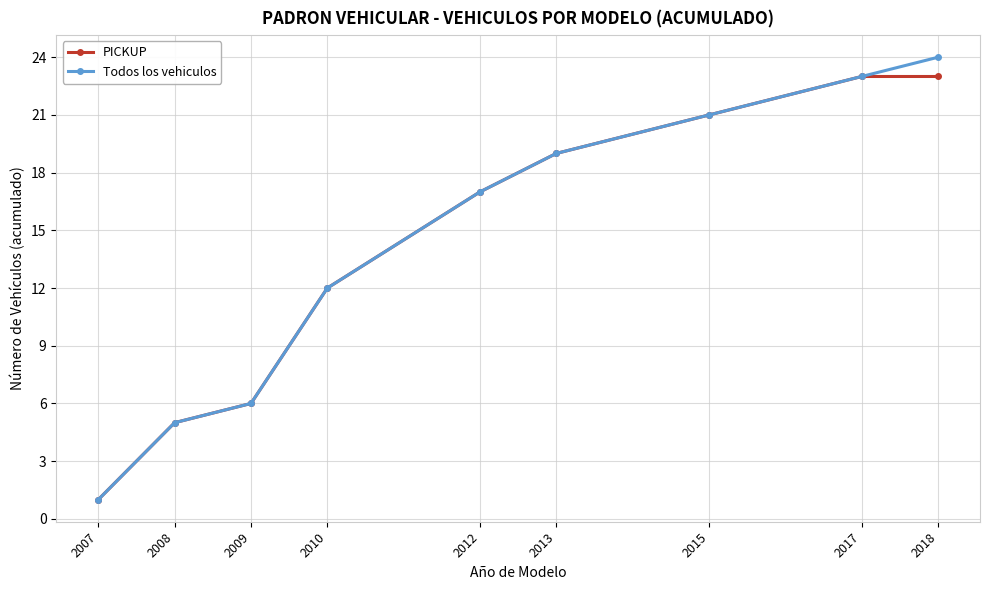

Reading left to right, transcribe all the data shown in this chart.

PICKUP: 2007=1	2008=5	2009=6	2010=12	2012=17	2013=19	2015=21	2017=23	2018=23
Todos los vehiculos: 2007=1	2008=5	2009=6	2010=12	2012=17	2013=19	2015=21	2017=23	2018=24